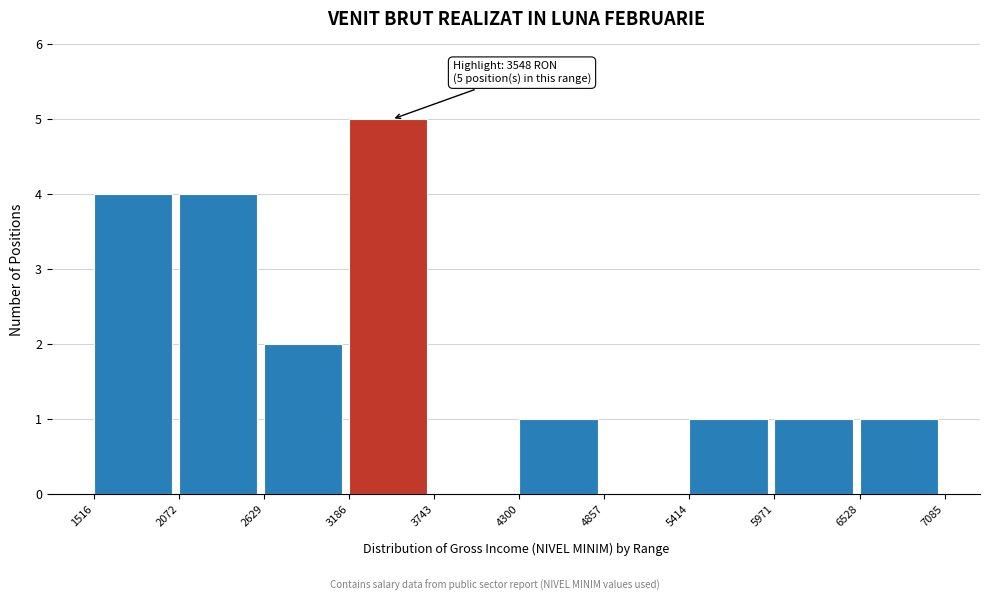

Which range on the x-axis has the tallest bar?

3186 to 3743